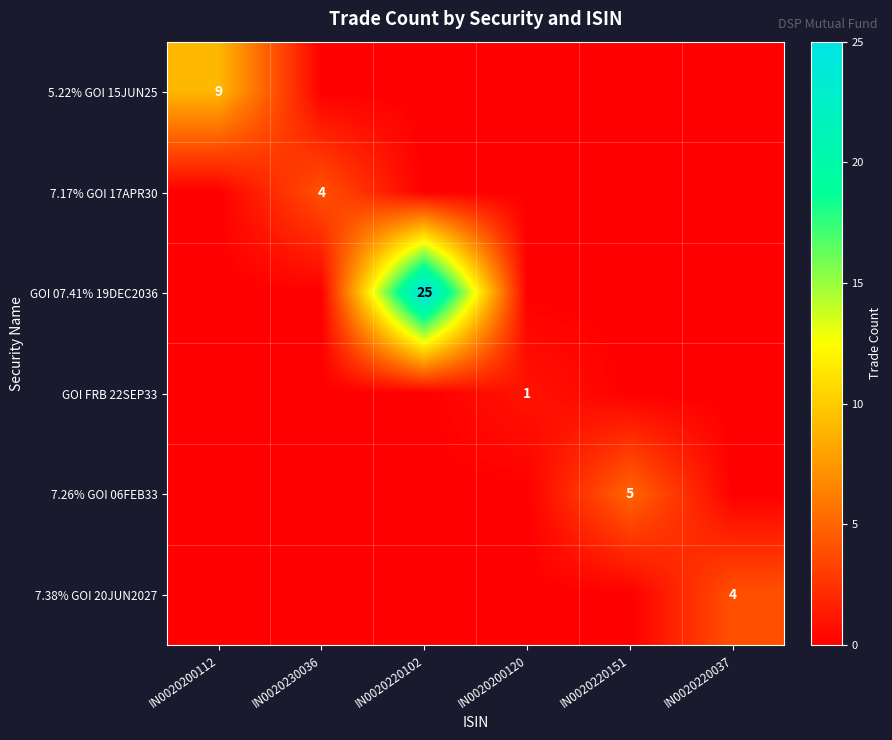

The GOI FRB 22SEP33 series shows 2 at IN0020200120. True or false?

False